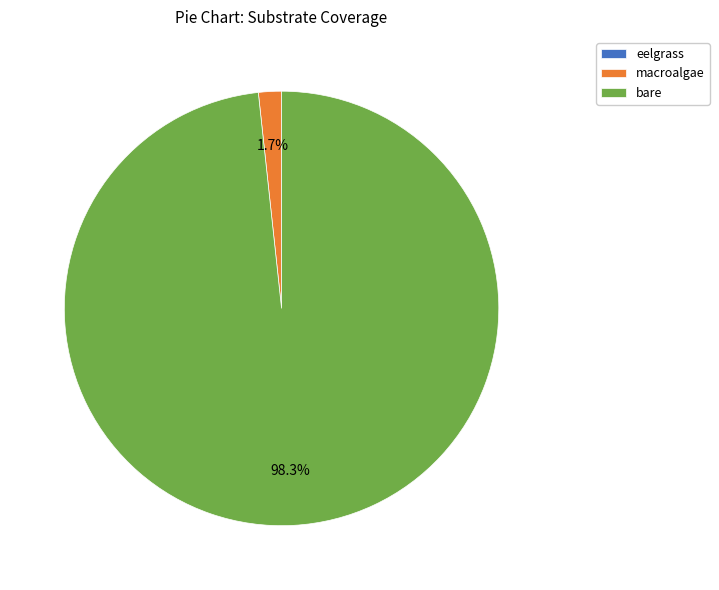

What is the majority slice?

bare